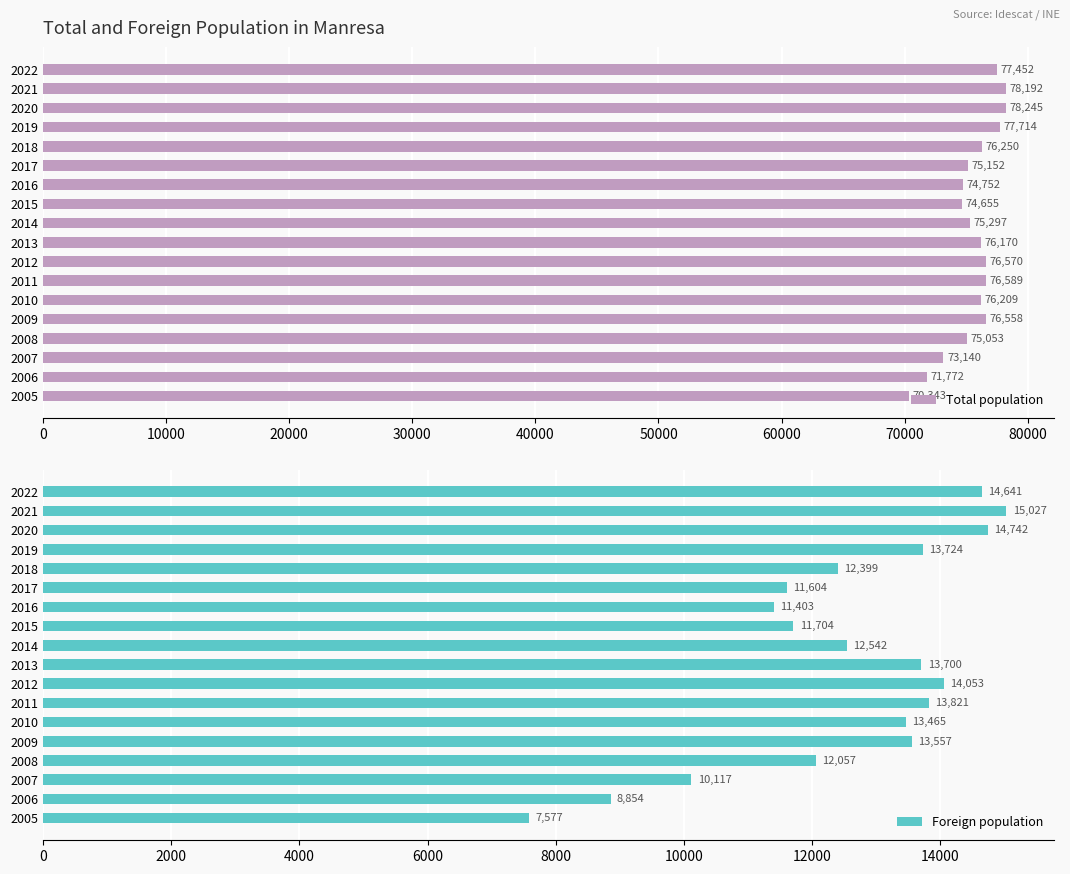

The value of Foreign population at 2006 is 8854. True or false?

True